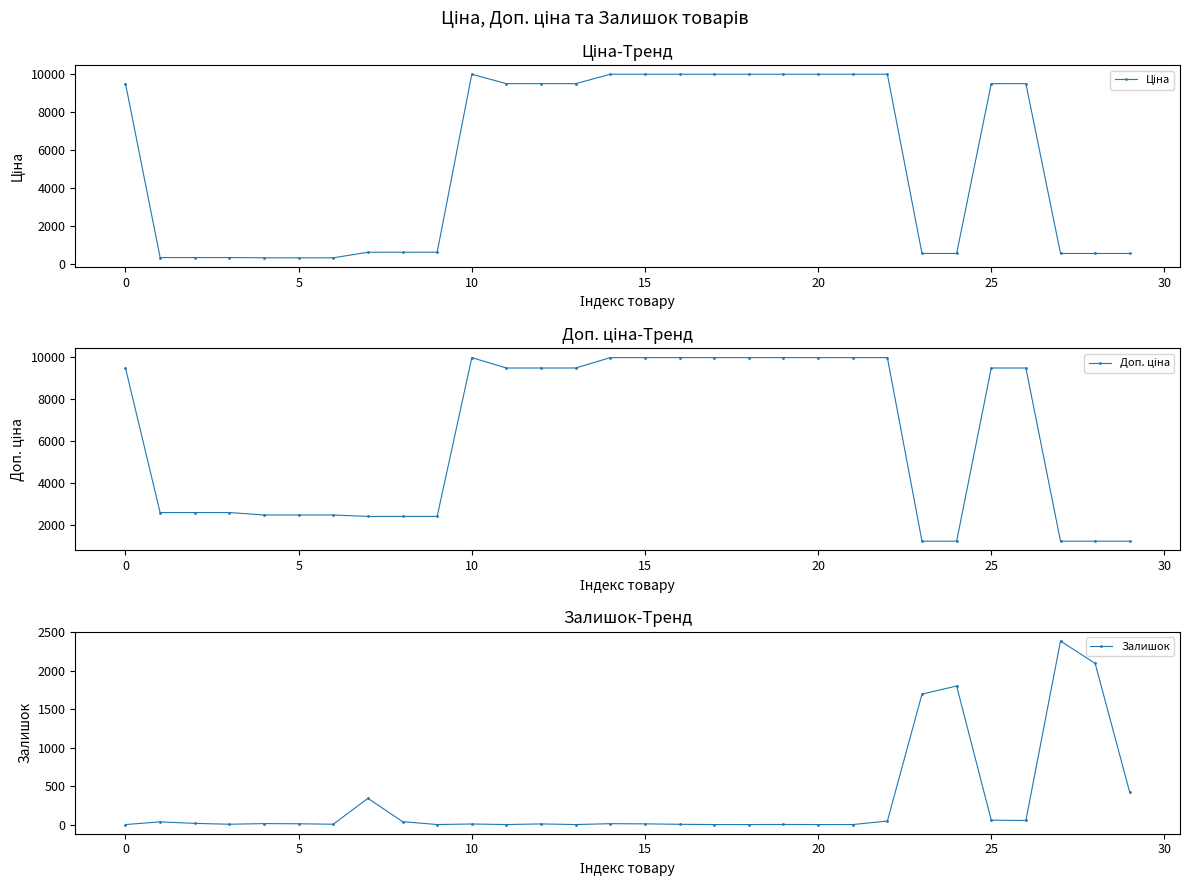

What is the value of the Доп. ціна point at the 12th from the left?

9480.1